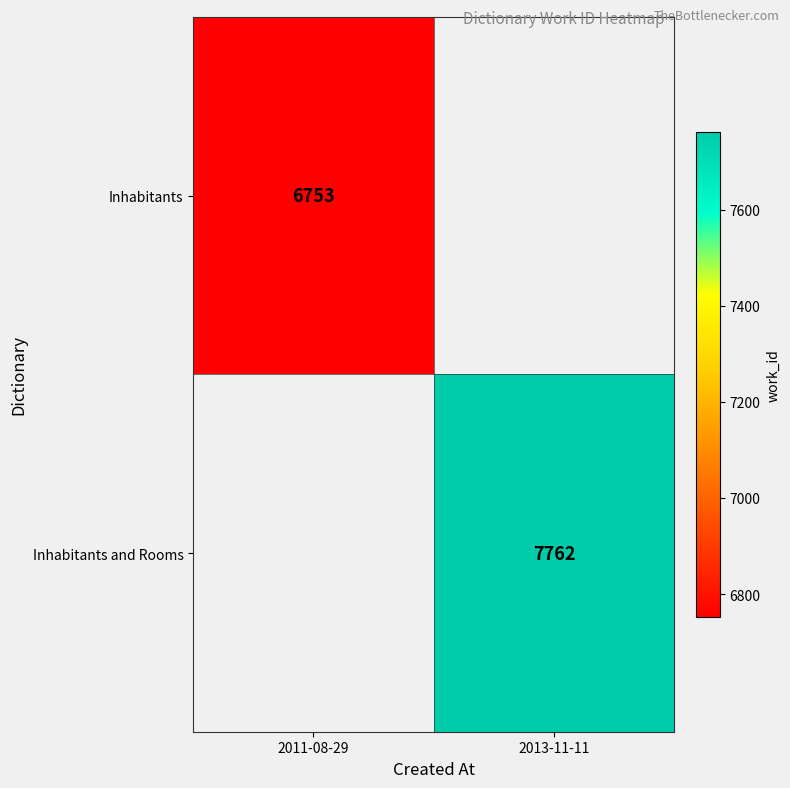

The value of Inhabitants at 2011-08-29 is 2687. True or false?

False